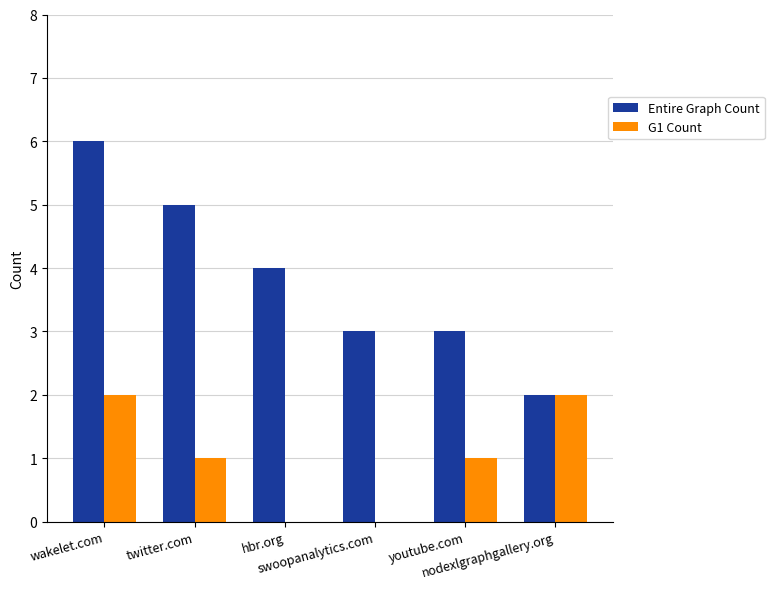

Which series has the largest total across all categories?

Entire Graph Count